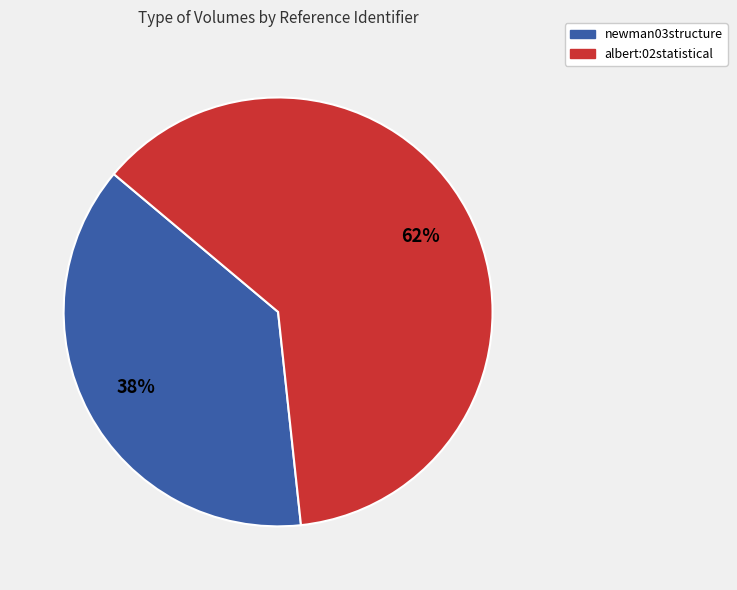

To the nearest percent, what percentage of the pie is newman03structure?

38%